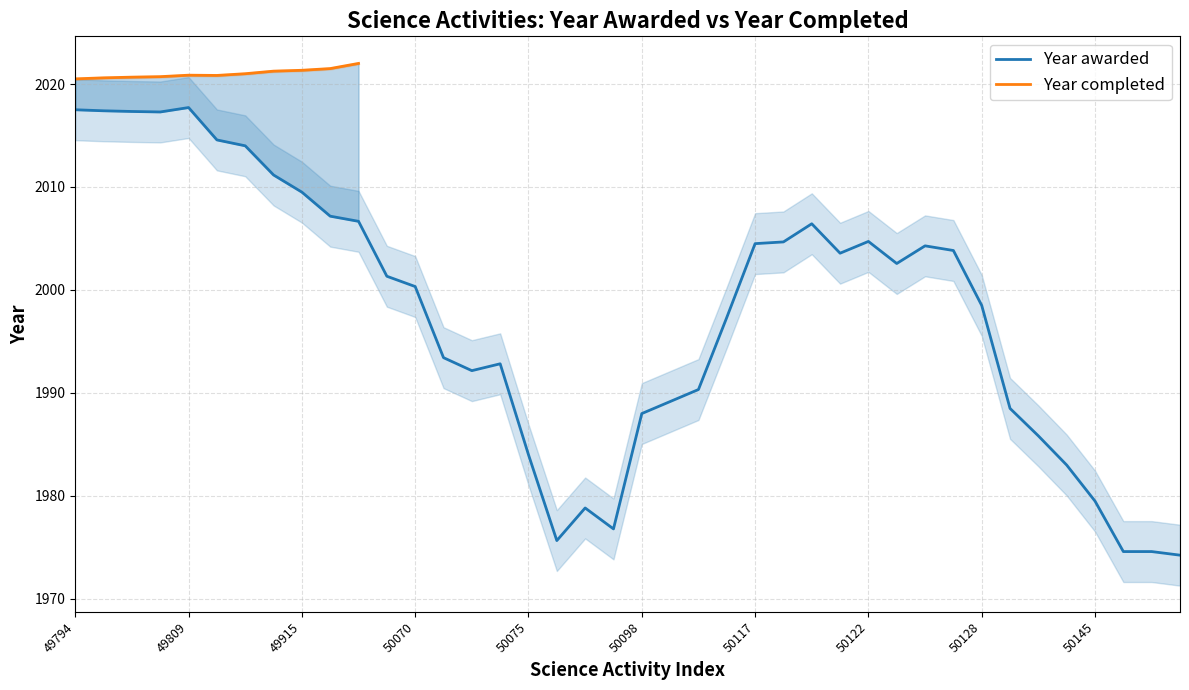

What is the average value of the Year awarded series?

1997.6